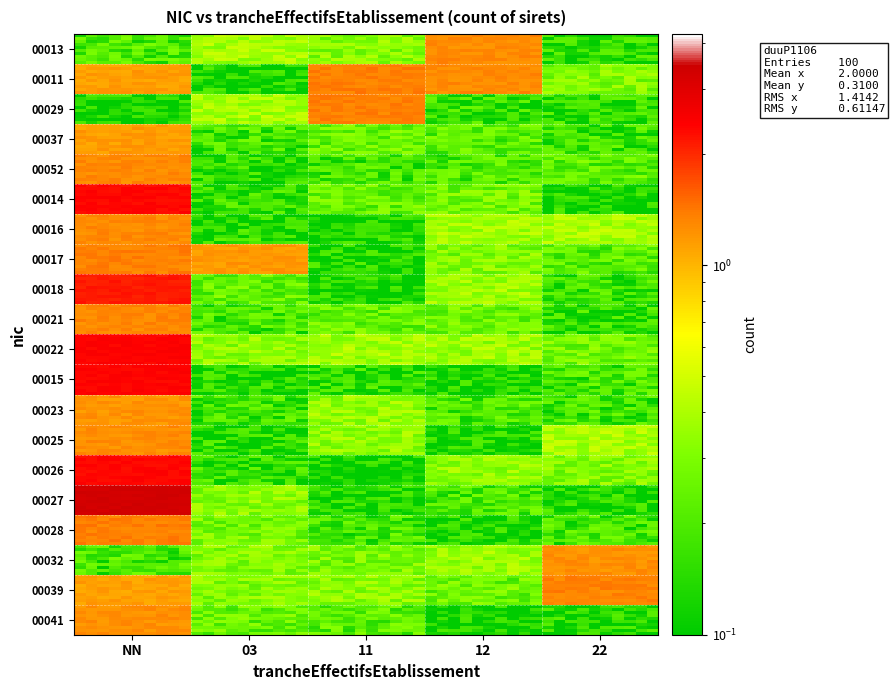

At which category is the sum across all series the highest?

NN